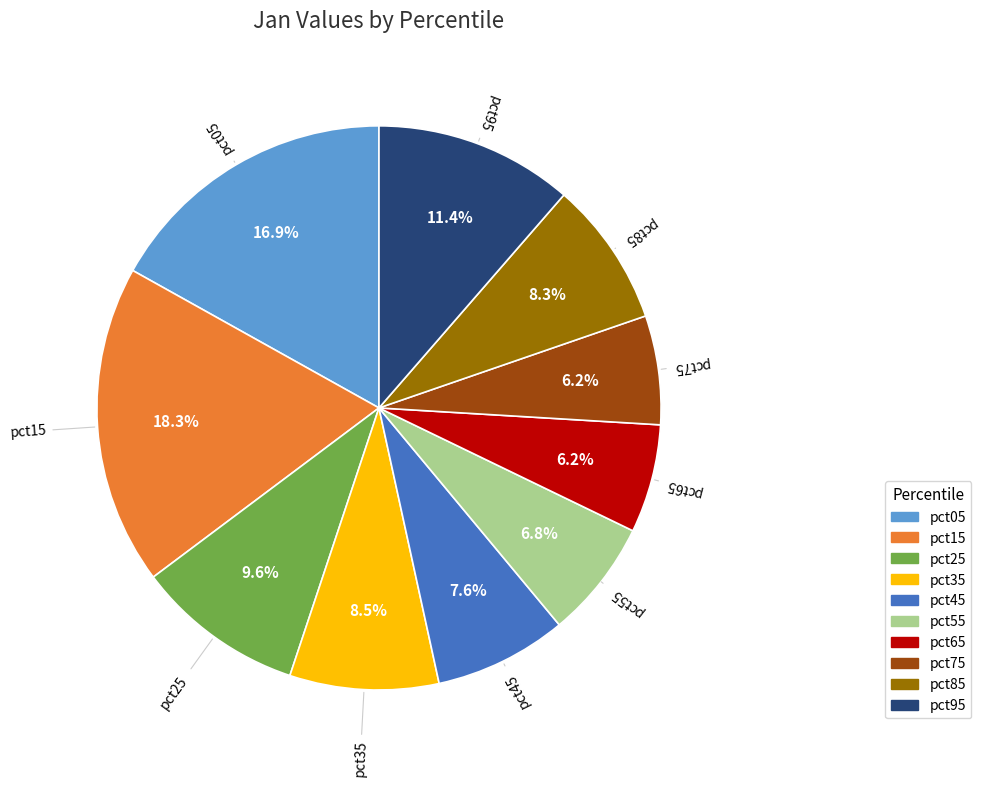

Combined, what portion of the pie is pct45 and pct85?

15.9%